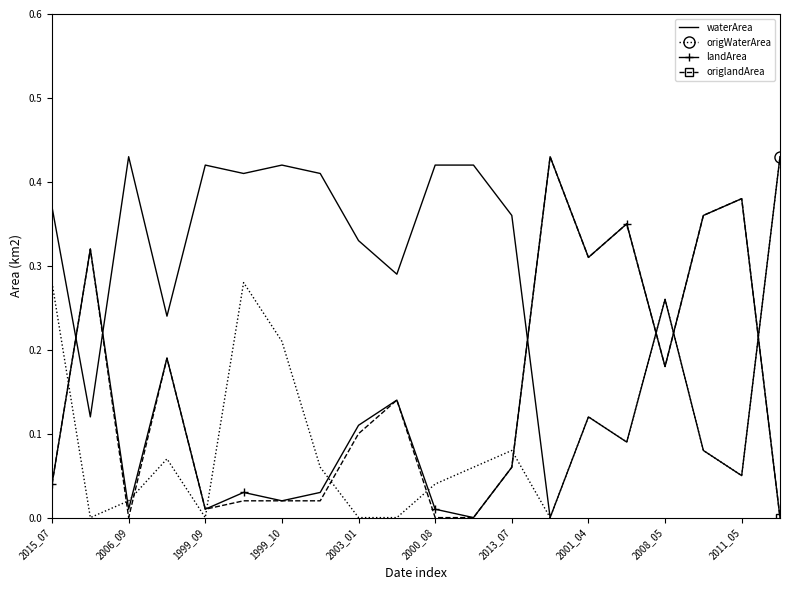

Which series has the largest total across all categories?

waterArea